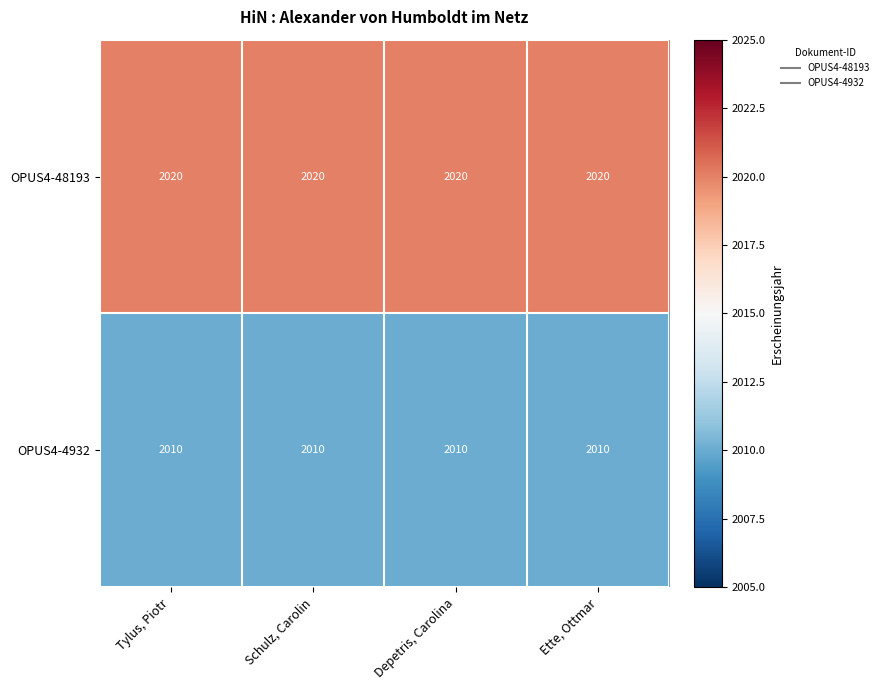

At Schulz, Carolin, list the series in order from smallest to largest.

OPUS4-4932, OPUS4-48193